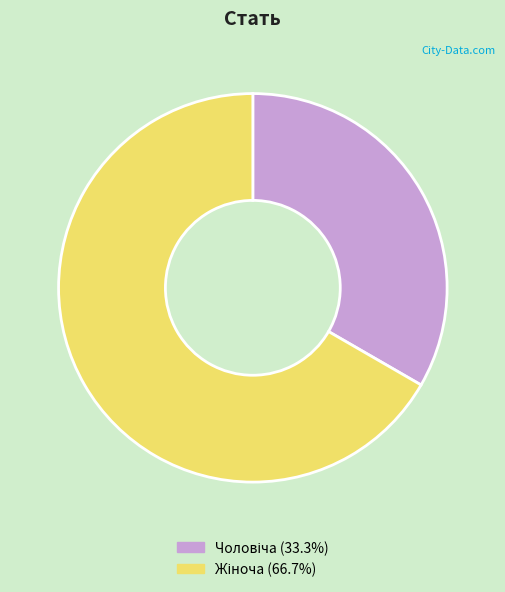

Is the sum of Жіноча and Чоловіча greater than half?

Yes